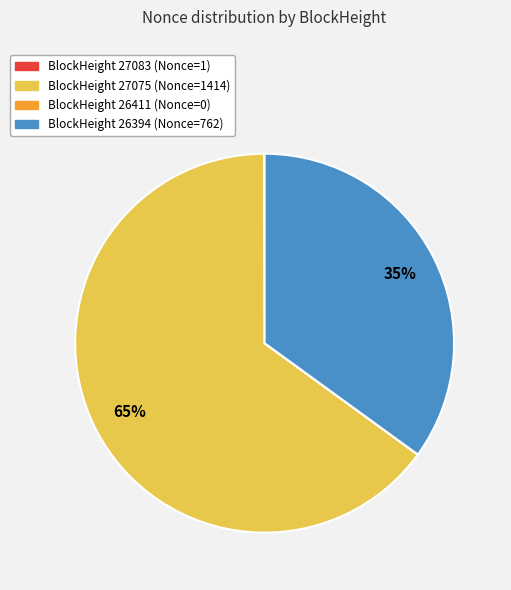

Is there a majority slice in this chart?

Yes